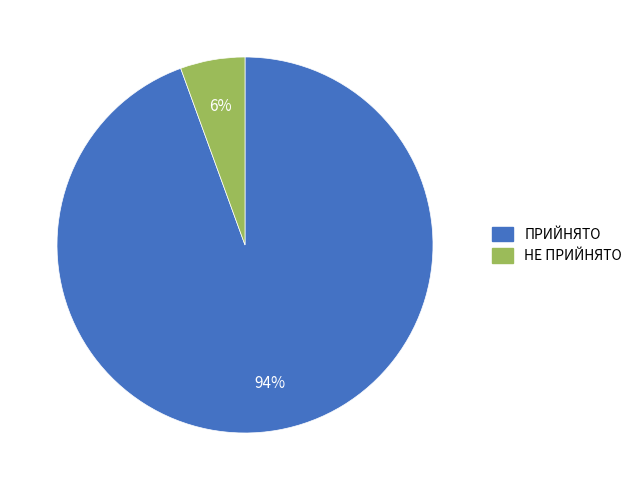

Between ПРИЙНЯТО and НЕ ПРИЙНЯТО, which is larger?

ПРИЙНЯТО